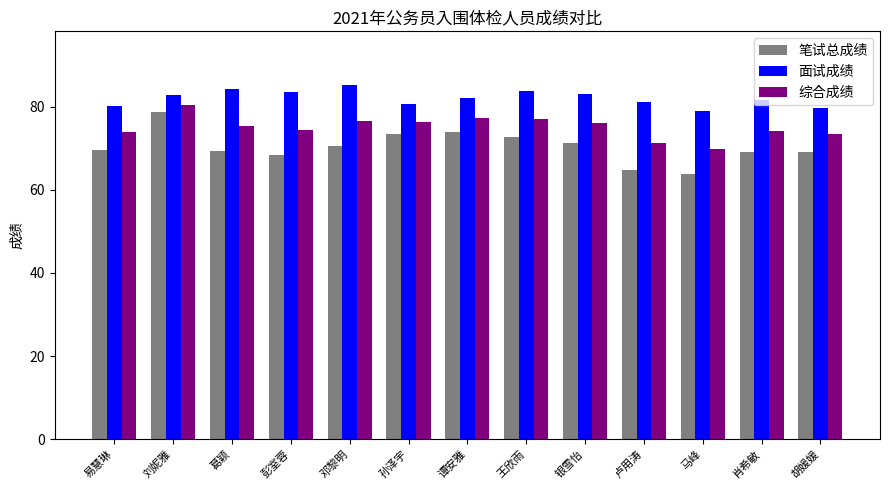

At which category is the sum across all series the highest?

刘妮雅